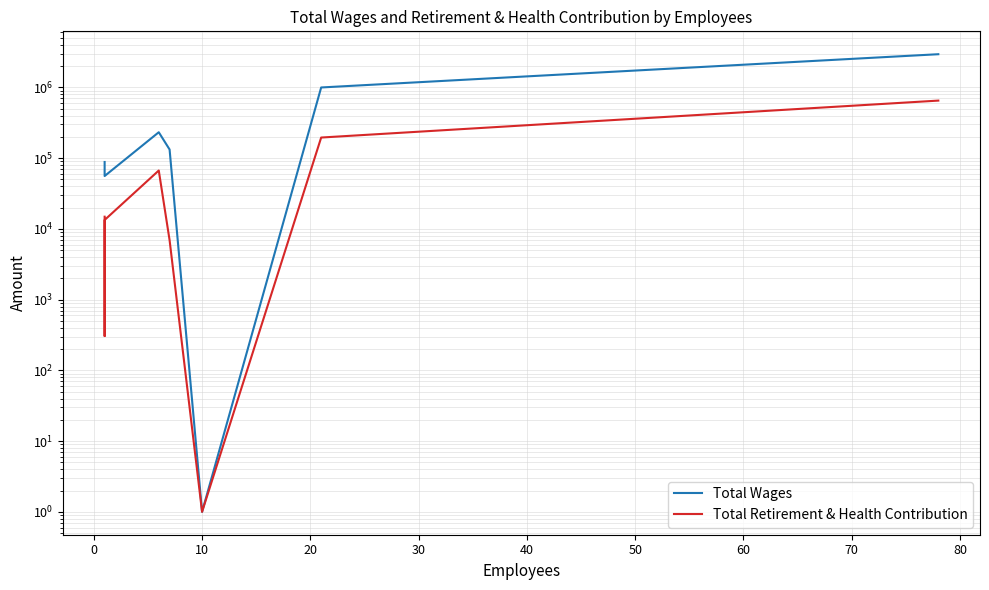

Which series has the largest total across all categories?

Total Wages